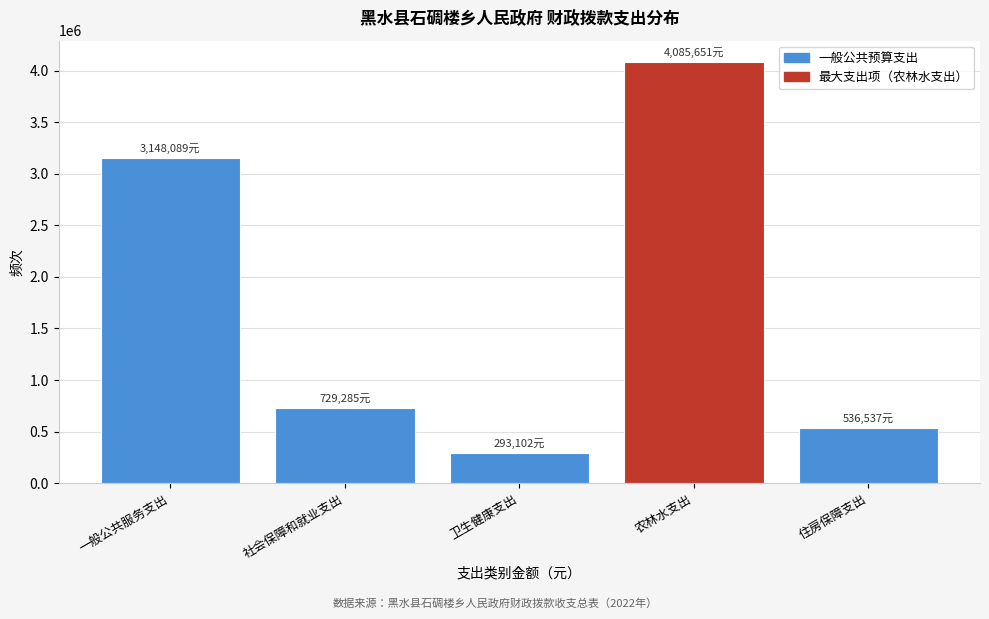

Reading left to right, transcribe all the data shown in this chart.

一般公共服务支出=3148089.0	社会保障和就业支出=729285.4	卫生健康支出=293102.2	农林水支出=4085651.4	住房保障支出=536537.0